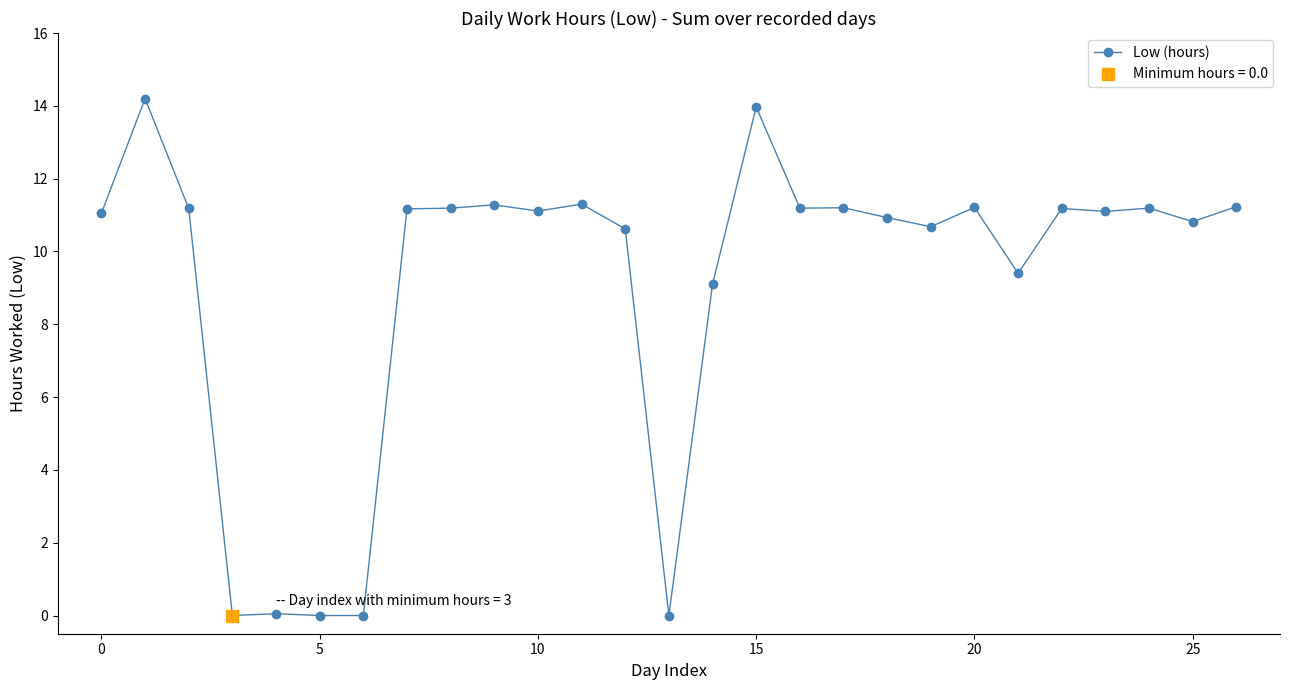

What is the greatest value displayed?

14.2